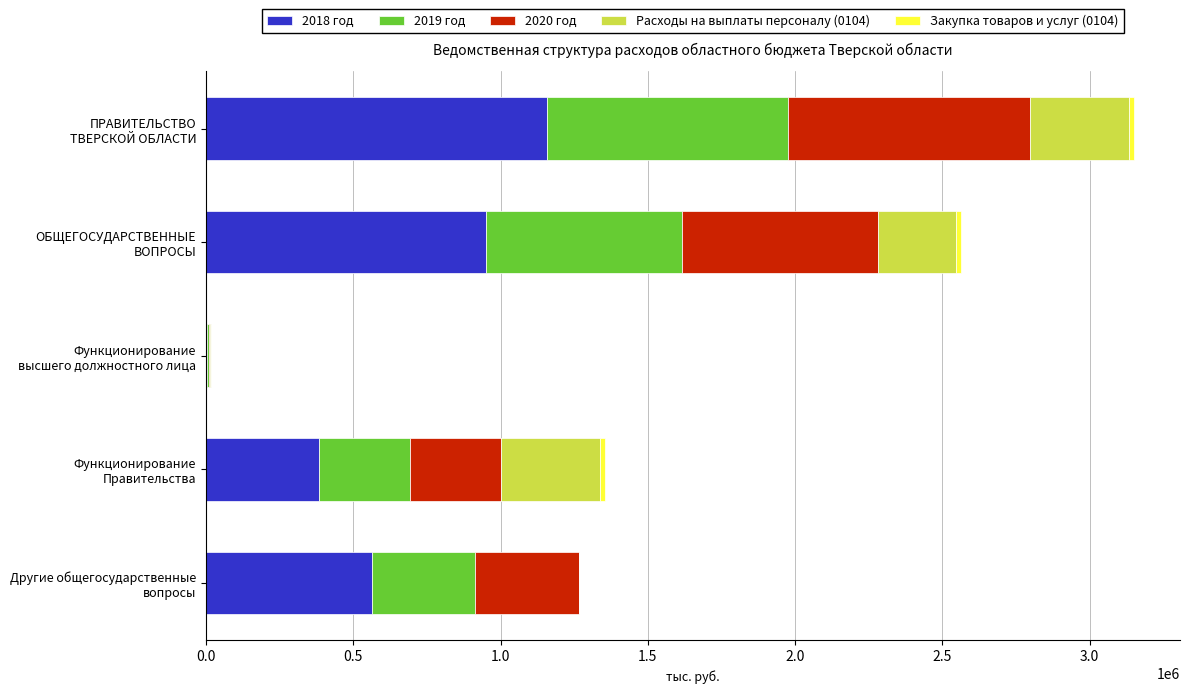

What is the highest value of the 2018 год series?

1156199.5